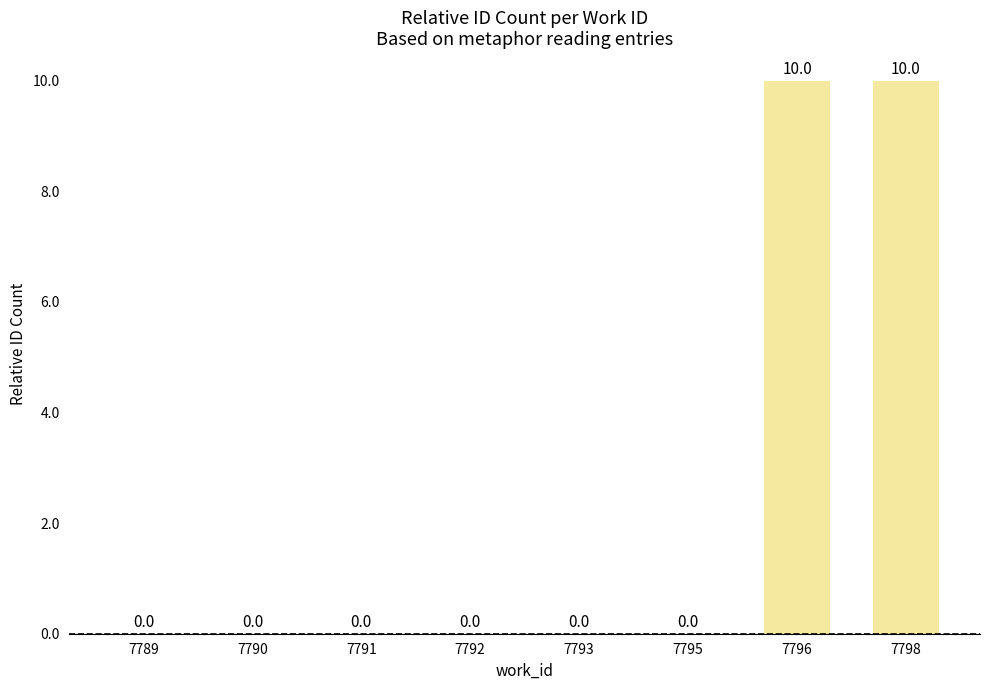

How many values are between 0 and 10?

8